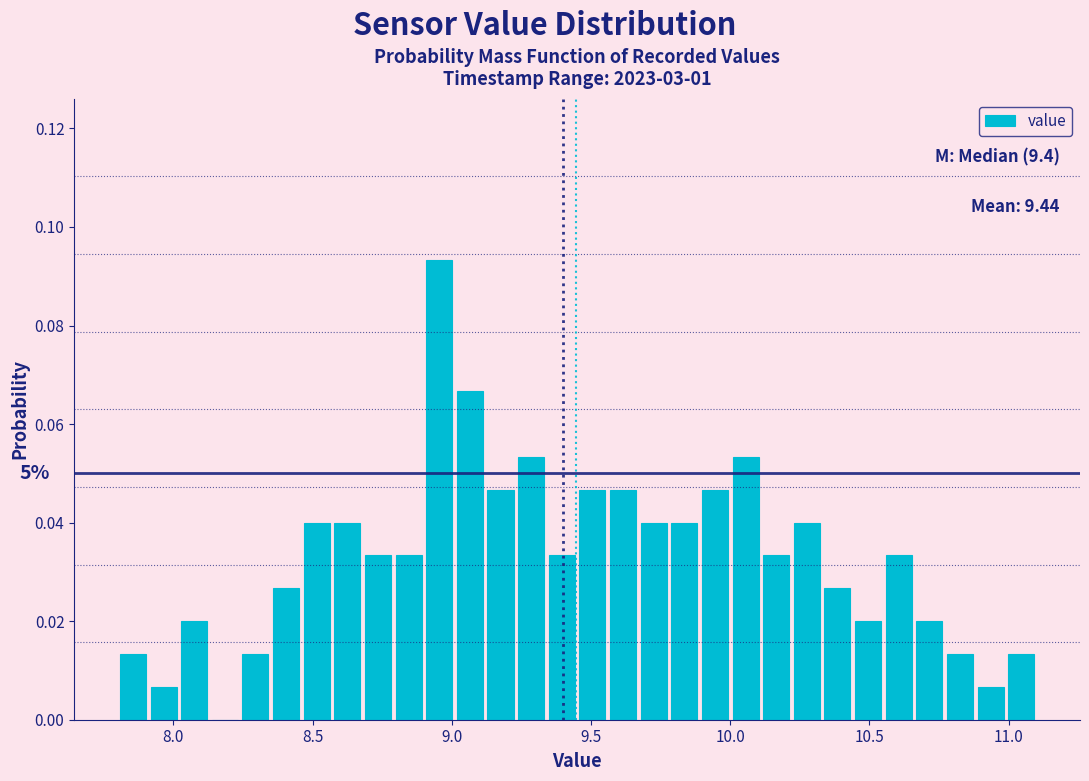

Around what value on the x-axis is the tallest bar? Give the approximate position of its centre, as read against the axis.

8.95